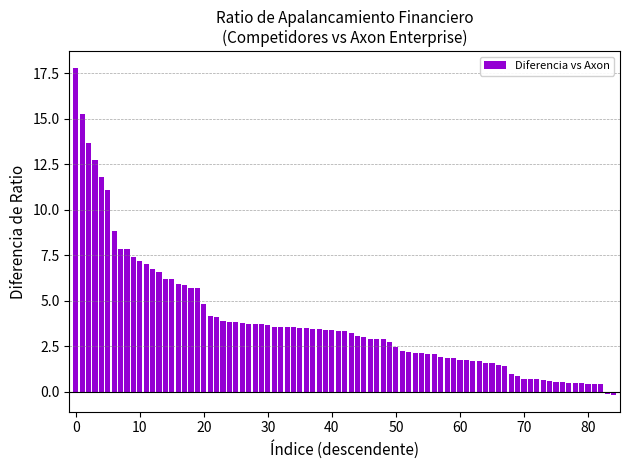

What is the value of the 40th bar from the left?

3.4